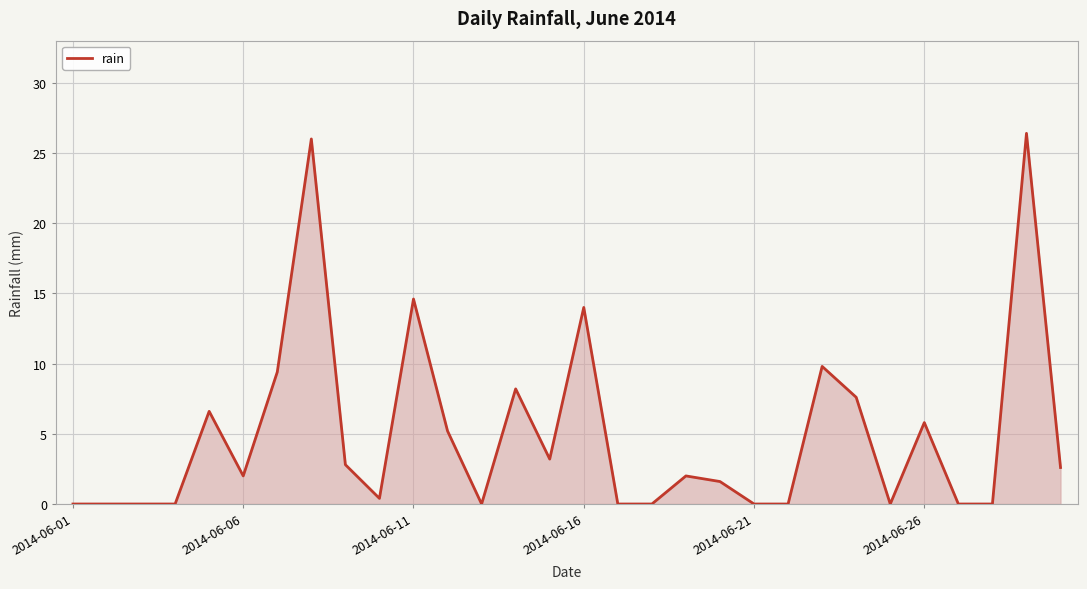

True or false: there are more than 1 points higher than both neighbors.

True